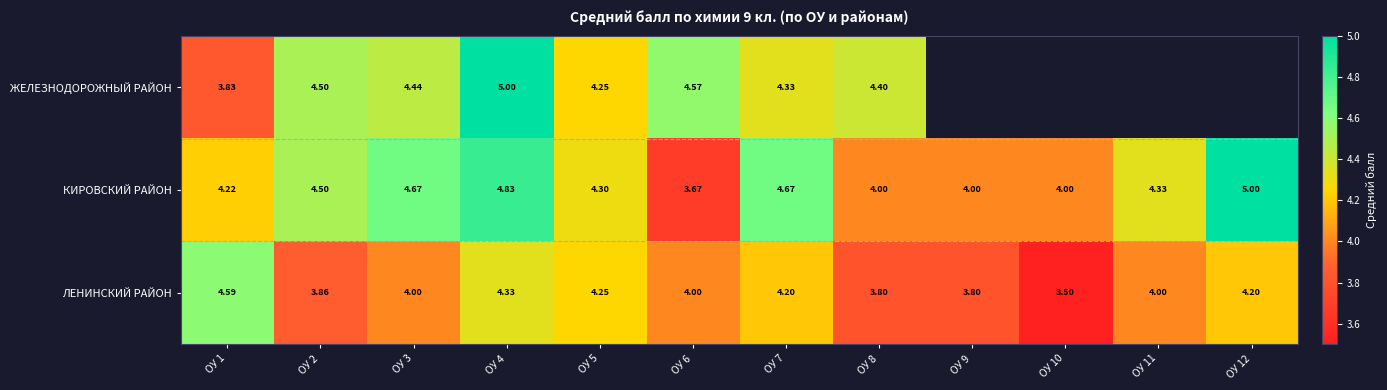

At which label does ЖЕЛЕЗНОДОРОЖНЫЙ РАЙОН reach its peak?

ОУ 4